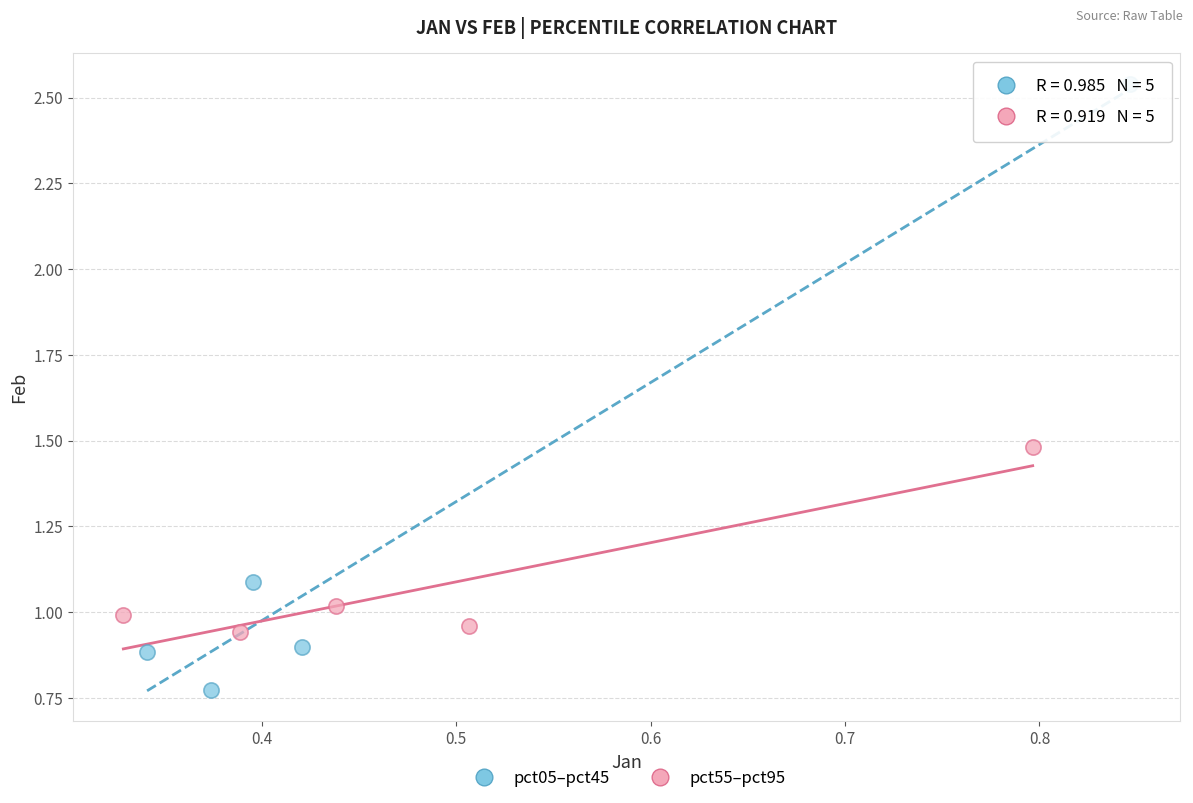

Which series has the widest spread of Y values?

pct05–pct45